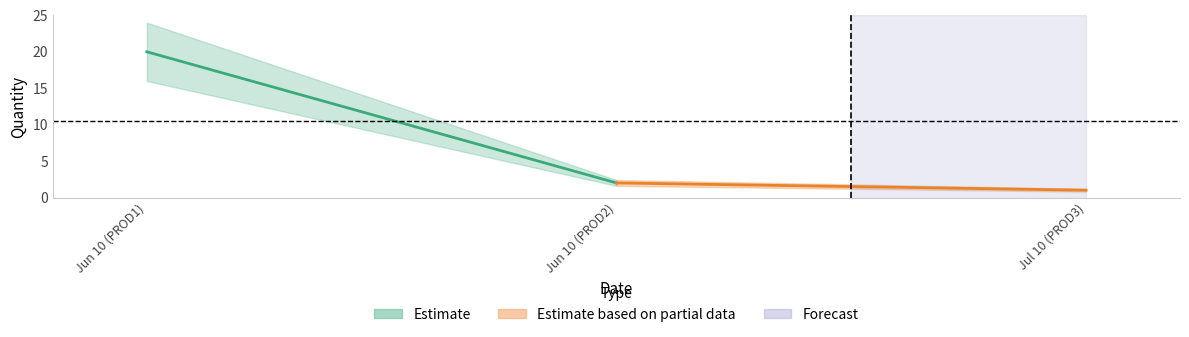

What is the smallest value displayed?

1